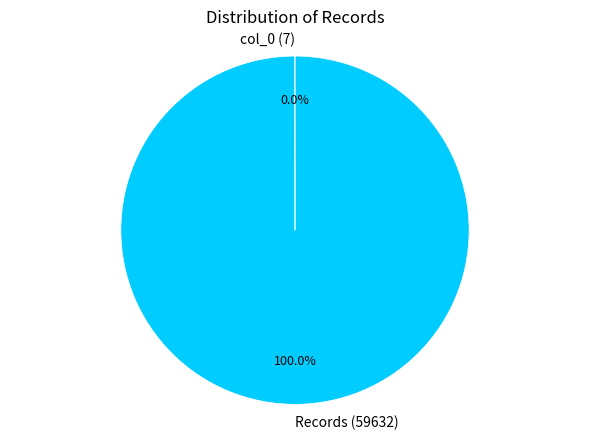

Which slice represents more than half of the pie?

Records (59632)